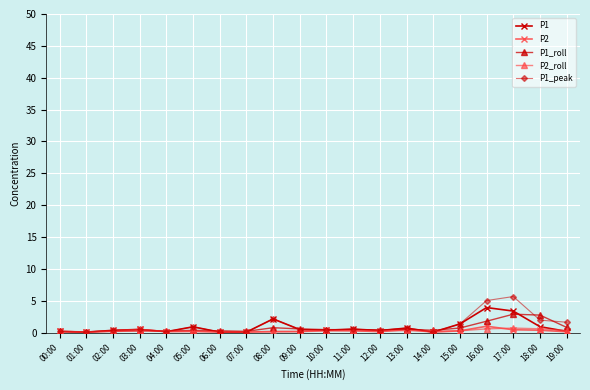

True or false: P1 has more than 0 interior local peaks.

True